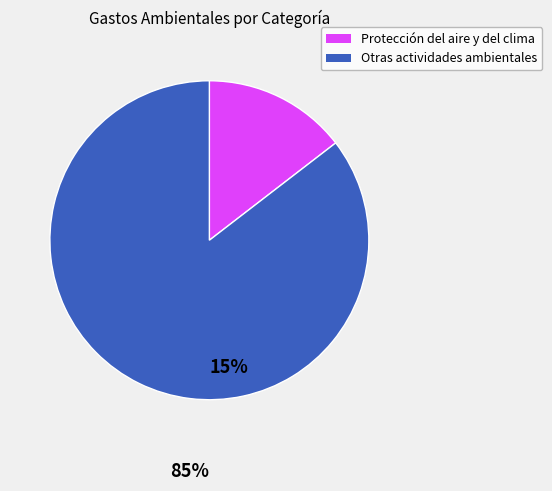

Is there any slice that represents more than half of the pie?

Yes